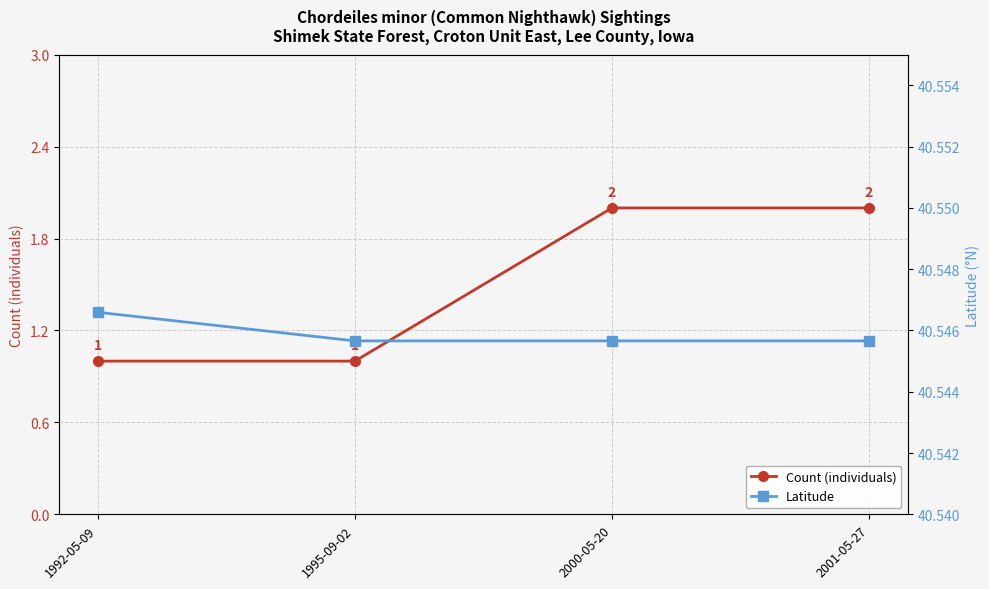

Is the value of Count (individuals) at 2000-05-20 greater than the value of Latitude at 2000-05-20?

No